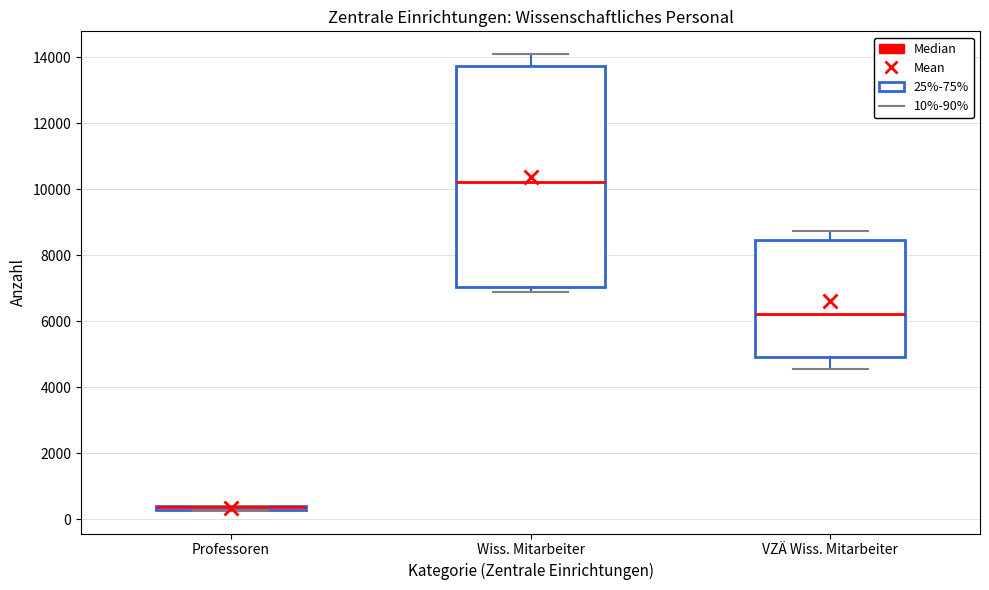

Where is the upper edge of the box for Wiss. Mitarbeiter on the y-axis? The values are not printed on the chart, so give them approximately, as read against the axis.

13800